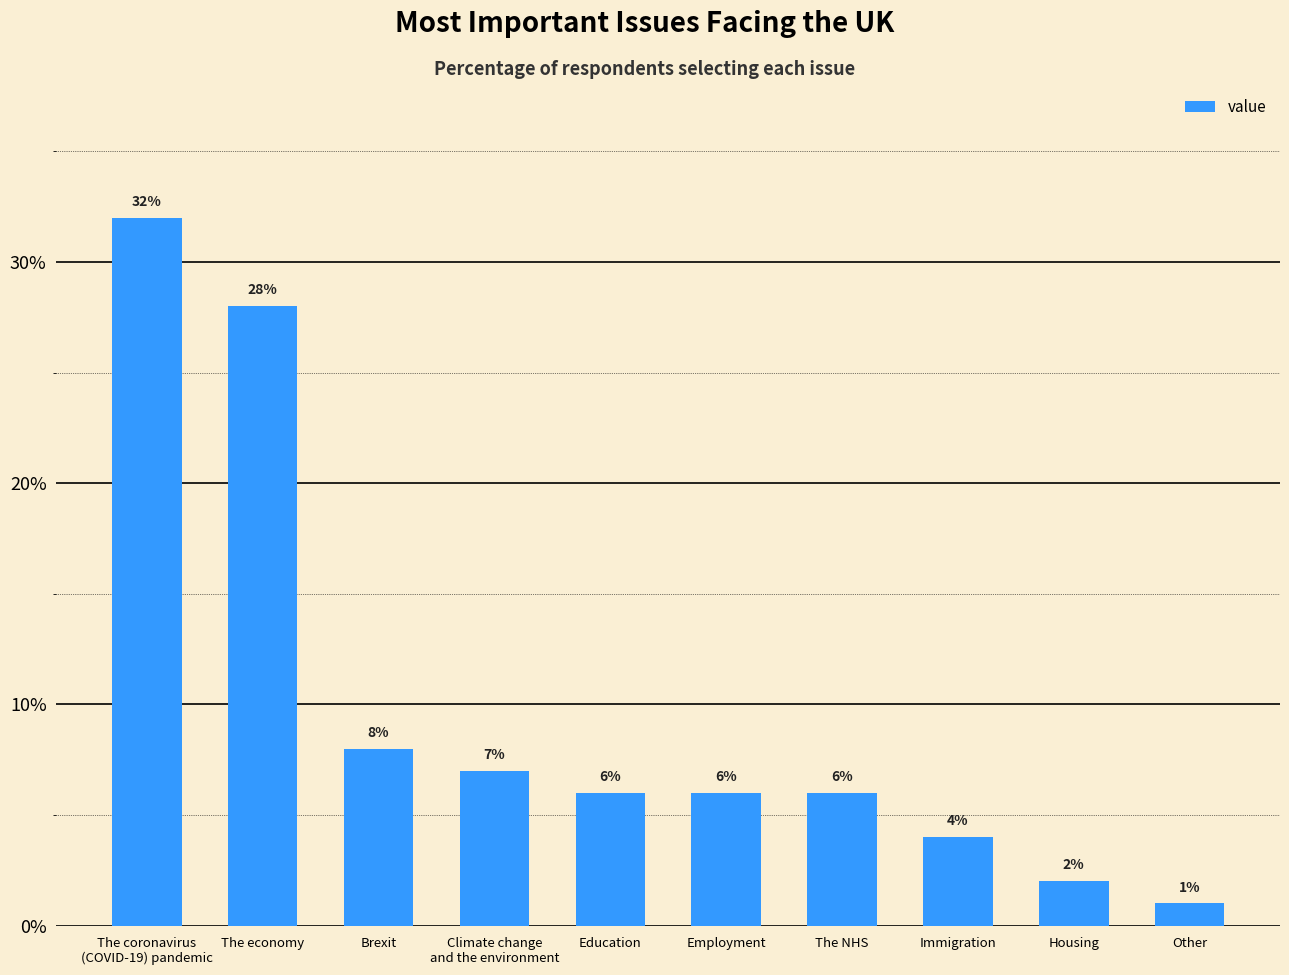

Is it true that the value at Immigration is 4?

True